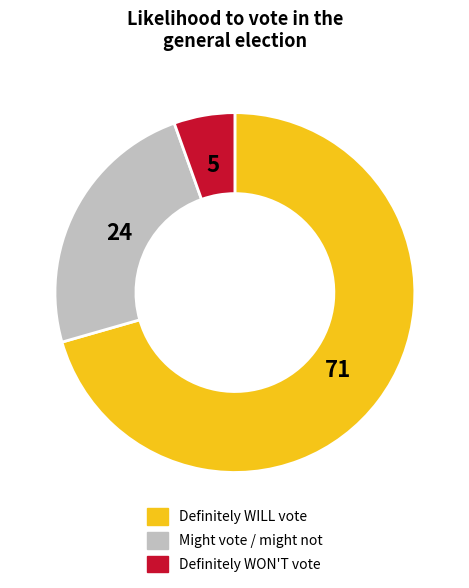

Is there any slice that represents more than half of the pie?

Yes